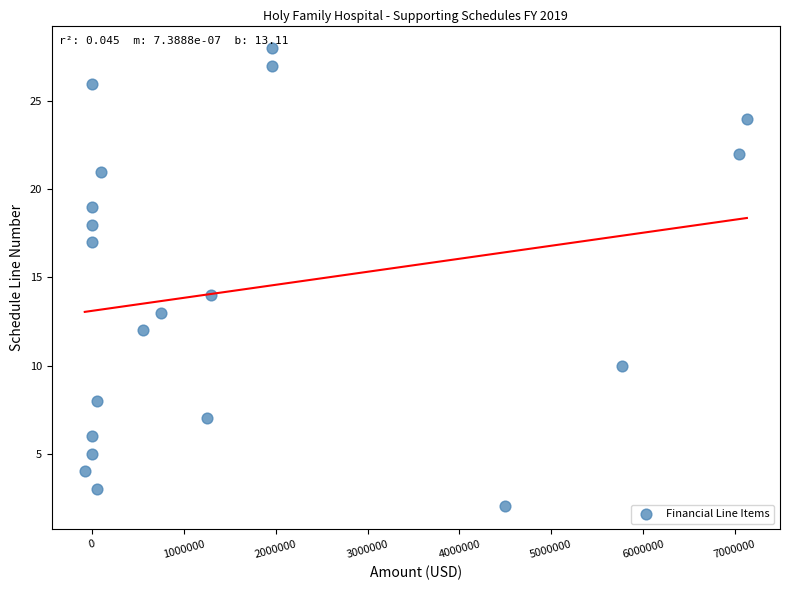

What Y value in the scatter plot is closest to 15?

14